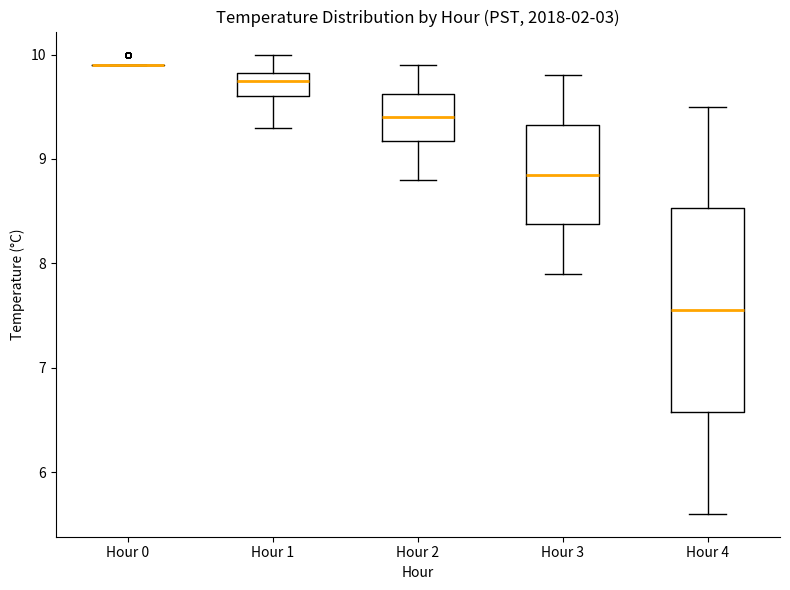

Reading left to right, read every box against the y-axis: the position of its median line, the range the box covers, and the ends of its whiskers. The values are not printed on the chart, so give them approximately, as read against the axis.

Hour 0: box collapsed to a line at 9.9, whiskers 9.9 to 9.9
Hour 1: median 9.8 (just below the box's upper edge), box 9.6 to 9.8, whiskers 9.3 to 10.0
Hour 2: median 9.4, box 9.2 to 9.6, whiskers 8.8 to 9.9
Hour 3: median 8.9, box 8.4 to 9.3, whiskers 7.9 to 9.8
Hour 4: median 7.6, box 6.6 to 8.5, whiskers 5.6 to 9.5